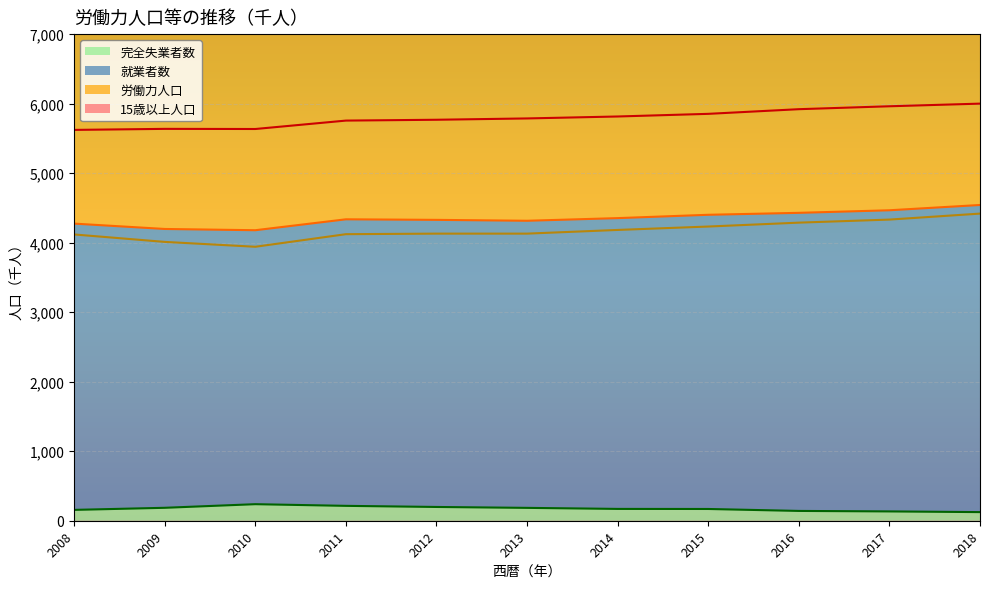

True or false: 15歳以上人口 and 労働力人口 intersect in this chart.

False